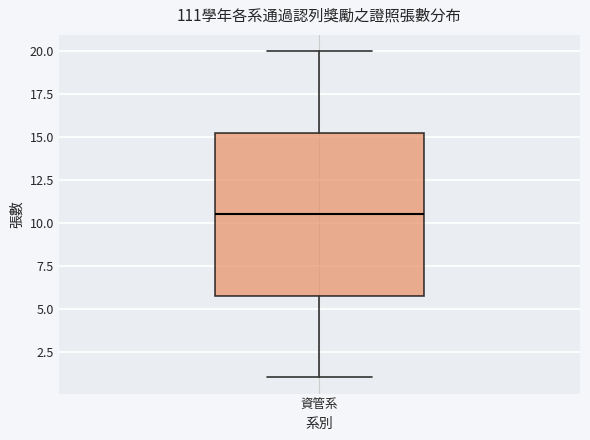

Where does the upper whisker of the box for 資管系 end on the y-axis? The values are not printed on the chart, so give them approximately, as read against the axis.

20.0